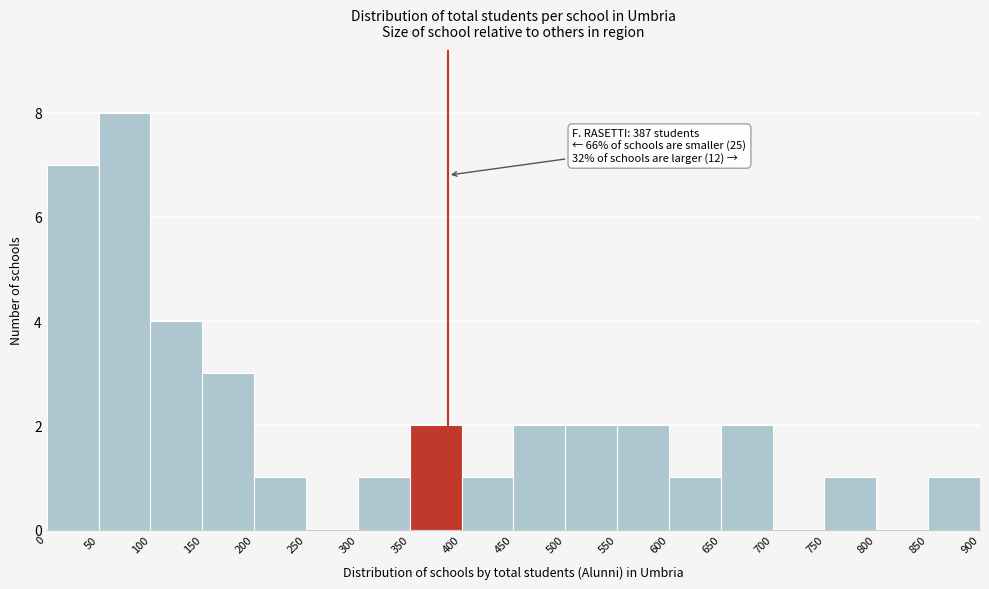

Over which range of the x-axis is the bar tallest?

50 to 100